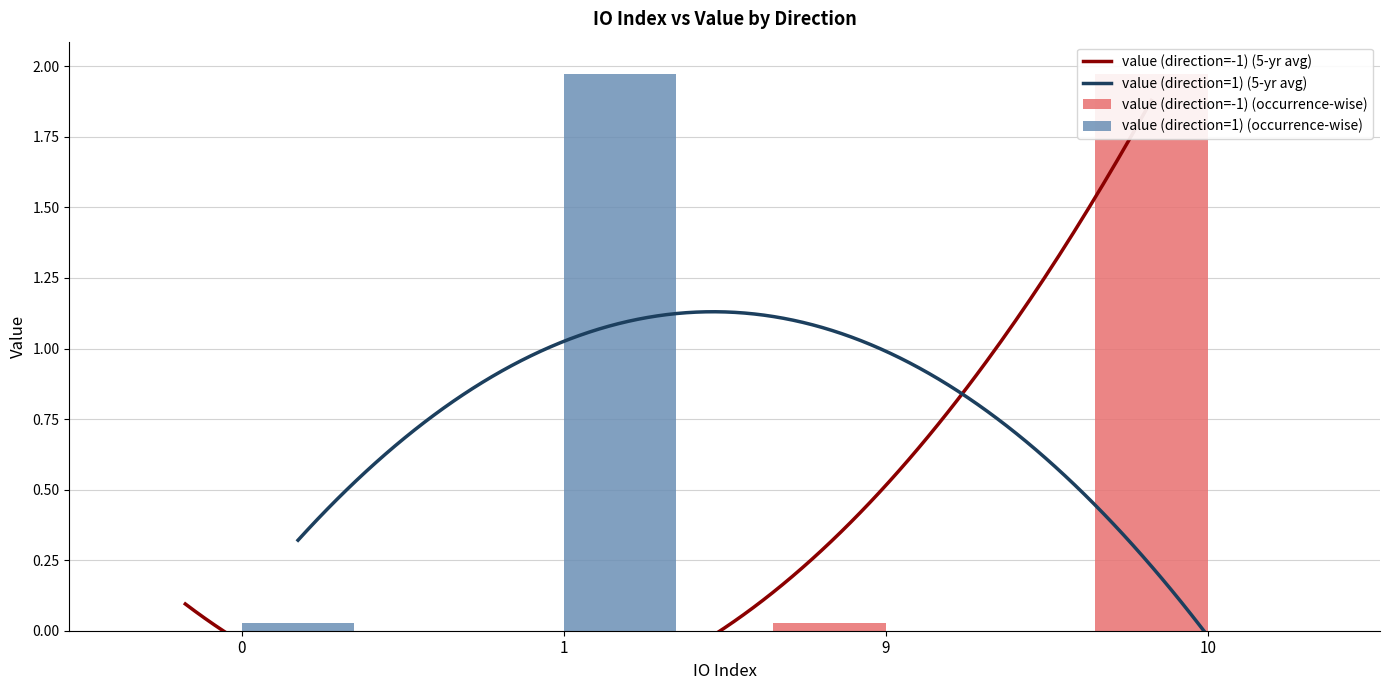

The value of value (direction=1) at 10 is 1.4. True or false?

False